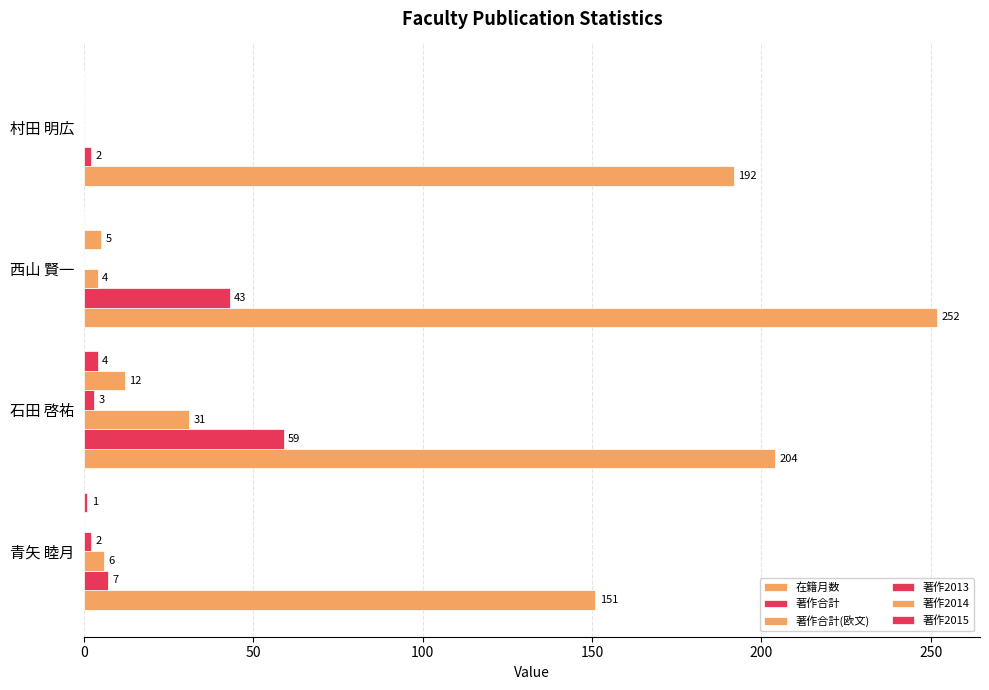

How many positive values does the 著作合計(欧文) series have?

3